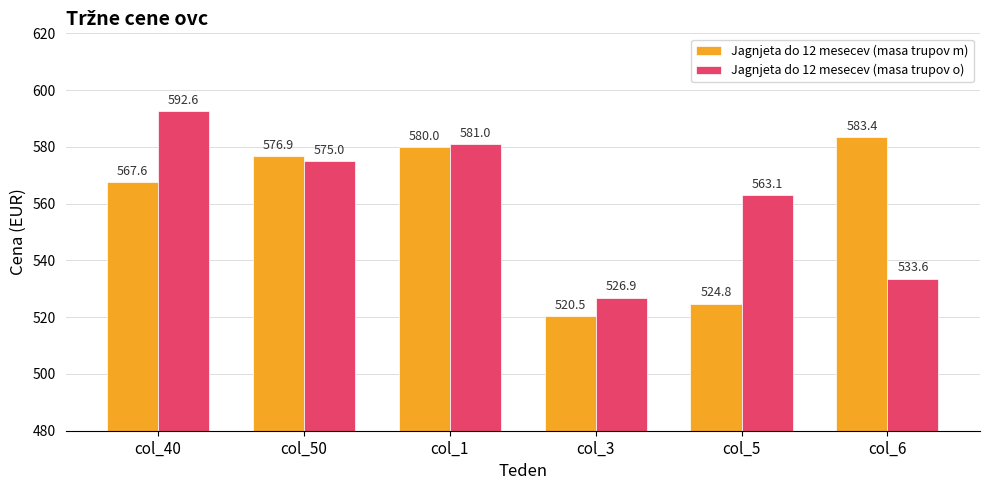

Which series has the largest total across all categories?

Jagnjeta do 12 mesecev (masa trupov o)